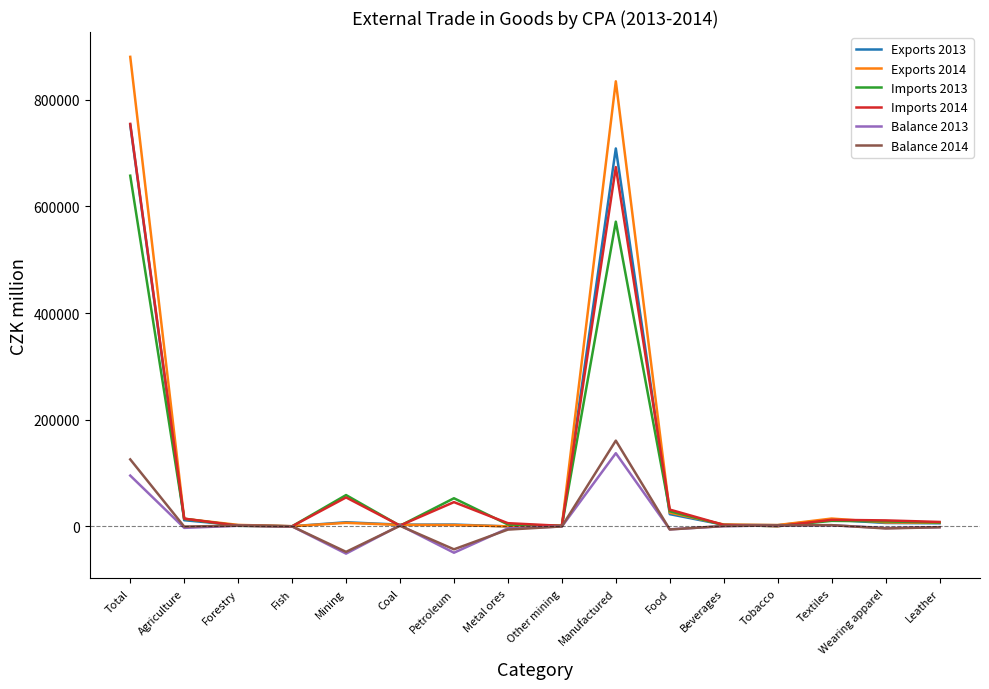

What is the difference between the Imports 2013 values at Tobacco and Forestry?

626